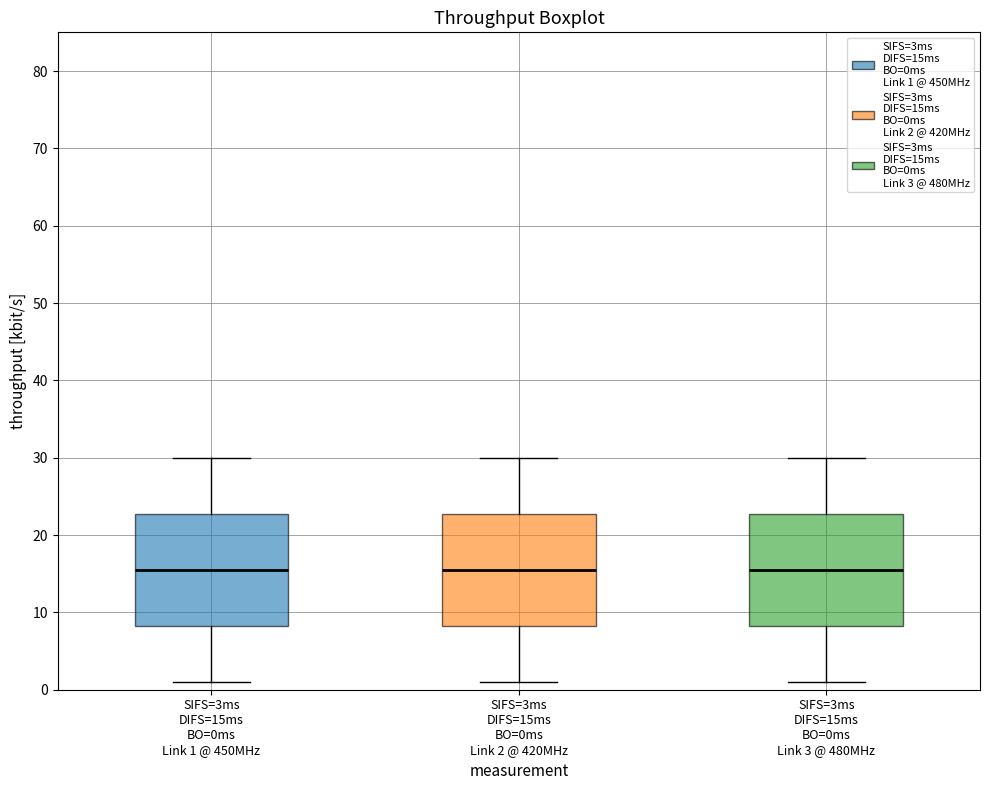

Where is the lower edge of the box for SIFS=3ms DIFS=15ms BO=0ms Link 1 @ 450MHz on the y-axis? The values are not printed on the chart, so give them approximately, as read against the axis.

8